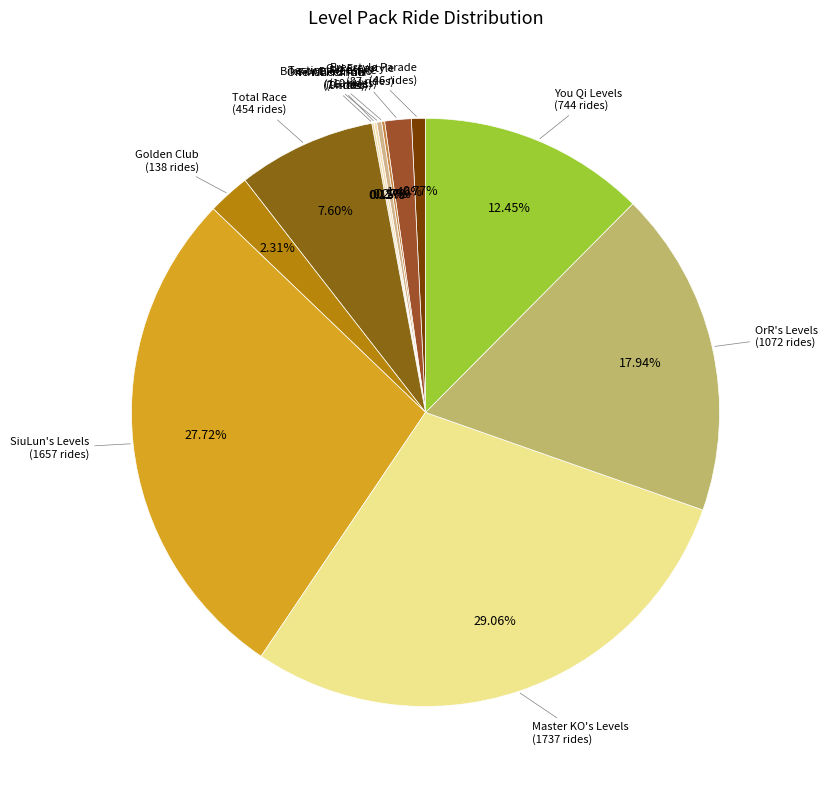

Is the sum of SiuLun's Levels and Total Race greater than half?

No